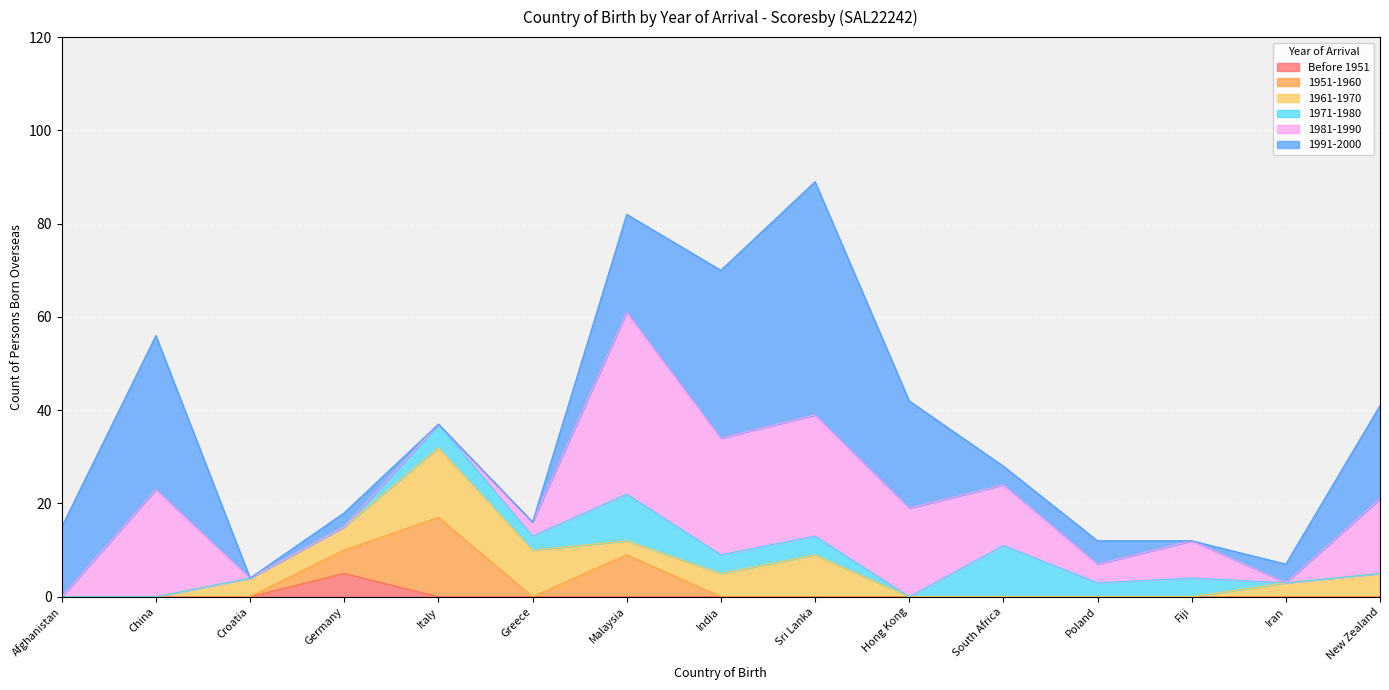

Which series has the largest total across all categories?

1991-2000